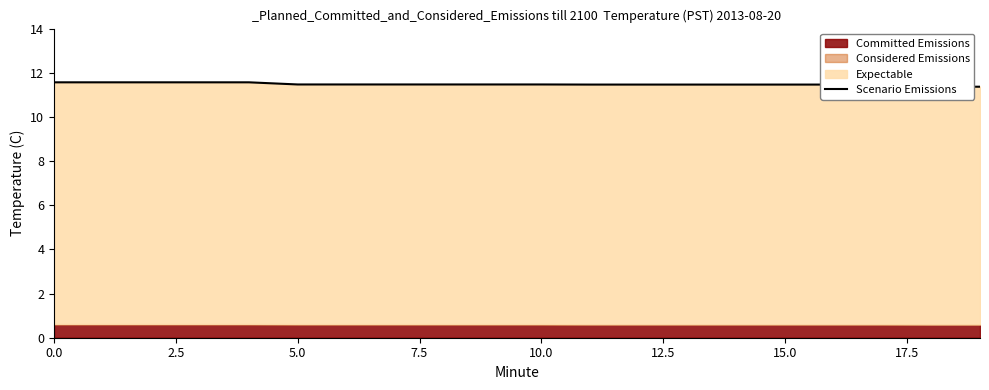

The value at 7.5 is 11.6. True or false?

True